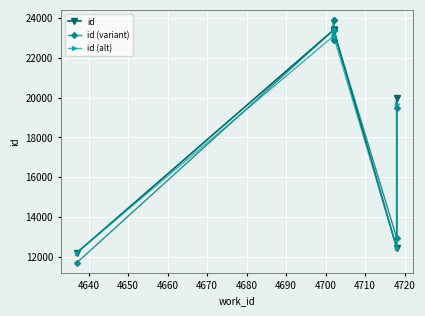

List the series in order of their peak value, lowest first.

id (alt), id, id (variant)